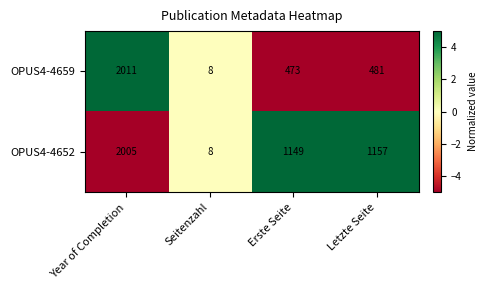

How many categories are shown in the chart?

4